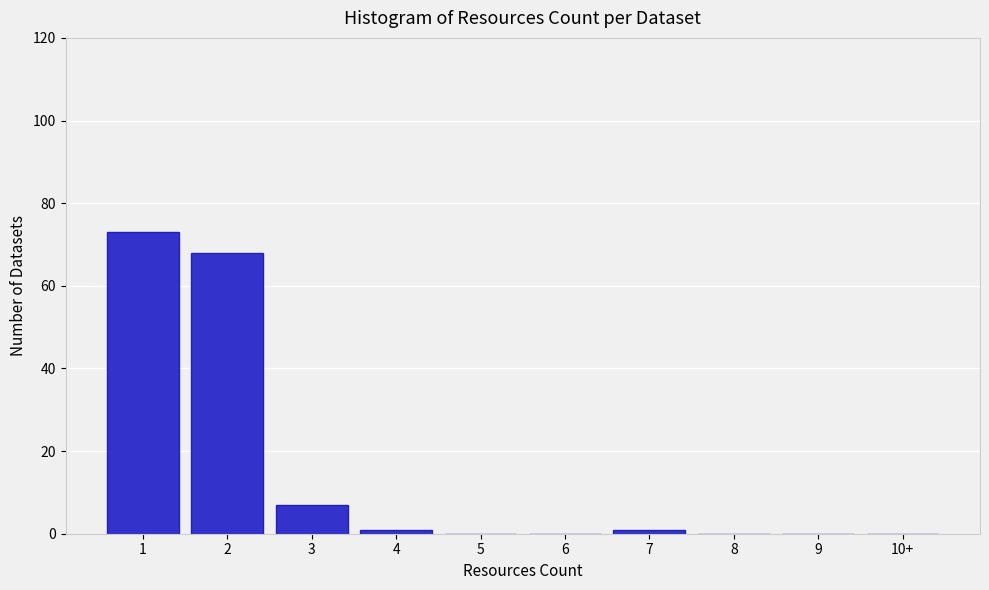

Reading right to left, what are all the values shown in this chart?

10+=0	9=0	8=0	7=1	6=0	5=0	4=1	3=7	2=68	1=73